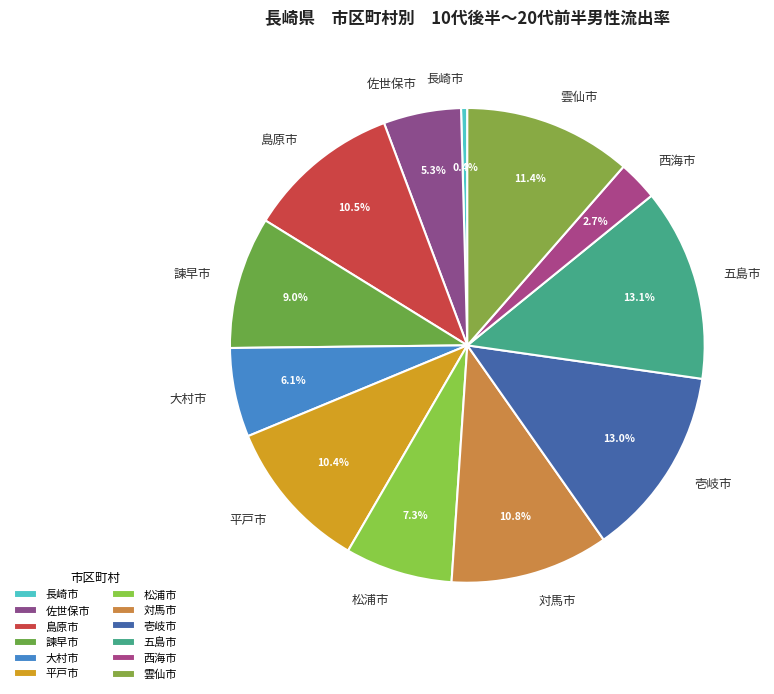

Combined, what portion of the pie is 雲仙市 and 松浦市?

18.7%